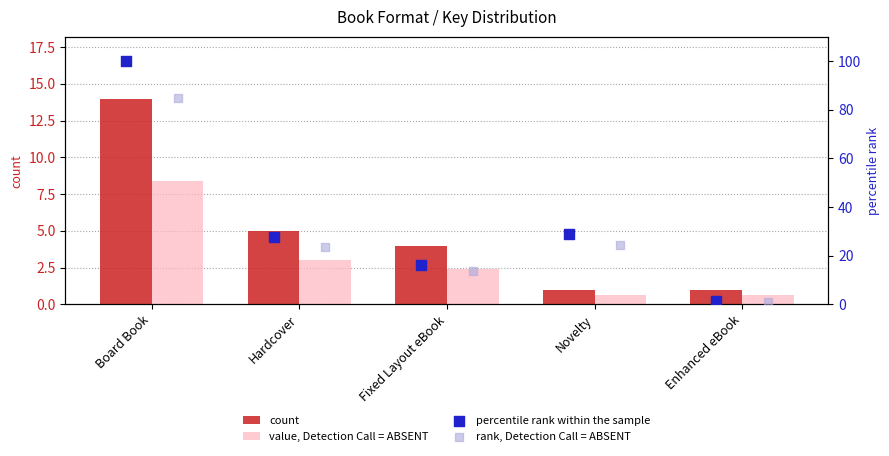

At which category is the sum across all series the highest?

Board Book